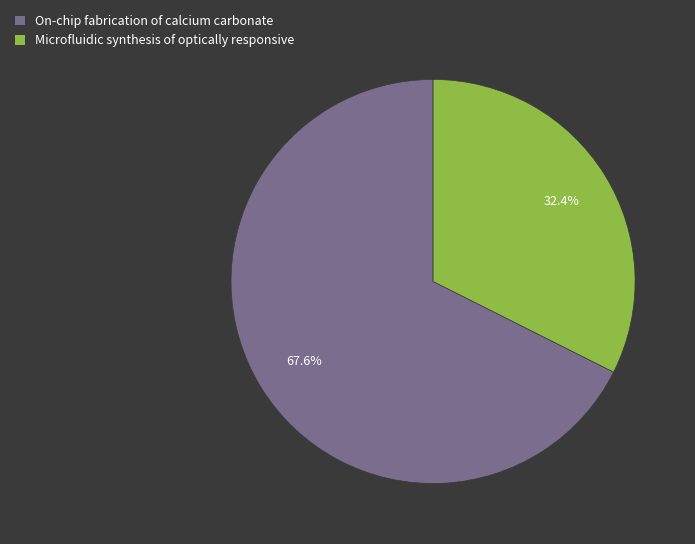

Which has a higher value, Microfluidic synthesis of optically responsive or On-chip fabrication of calcium carbonate?

On-chip fabrication of calcium carbonate